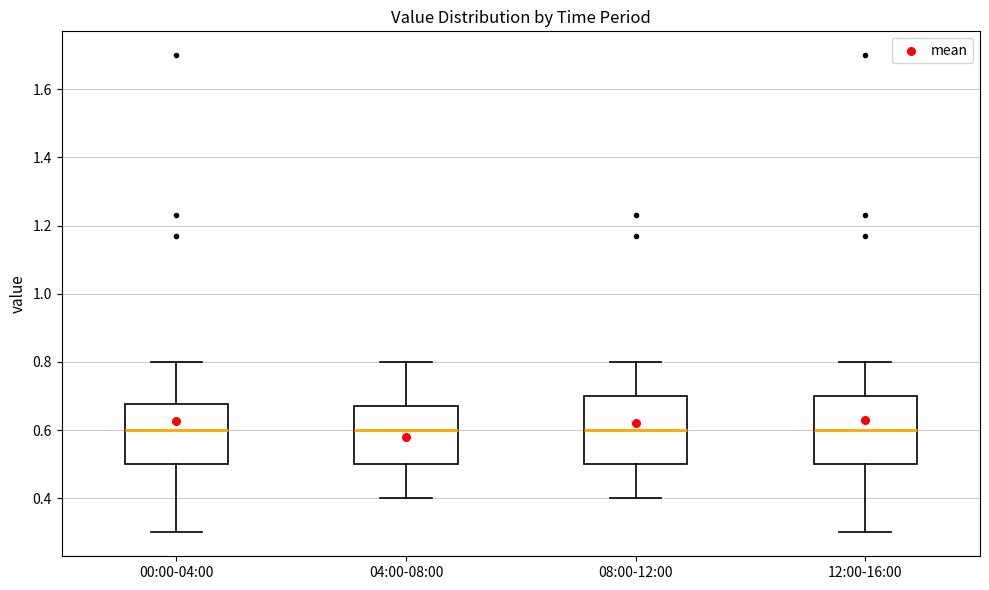

Reading left to right, transcribe this box plot: for each box, give where its median line is, the range the box spans, and where its two whiskers end, as read against the y-axis. The values are not printed on the chart, so give them approximately, as read against the axis.

00:00-04:00: median 0.60, box 0.50 to 0.68, whiskers 0.30 to 0.80
04:00-08:00: median 0.60, box 0.50 to 0.68, whiskers 0.40 to 0.80
08:00-12:00: median 0.60, box 0.50 to 0.70, whiskers 0.40 to 0.80
12:00-16:00: median 0.60, box 0.50 to 0.70, whiskers 0.30 to 0.80